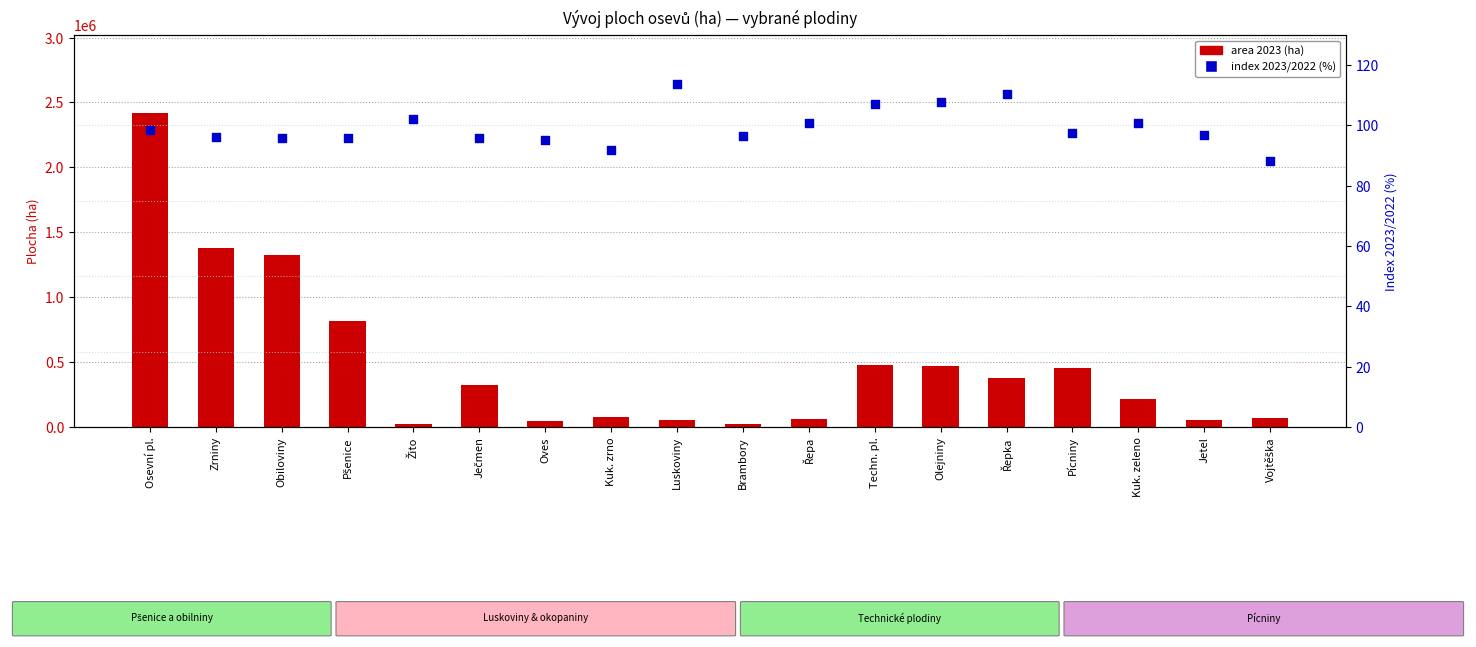

Which series has the largest total across all categories?

area 2023 (ha)